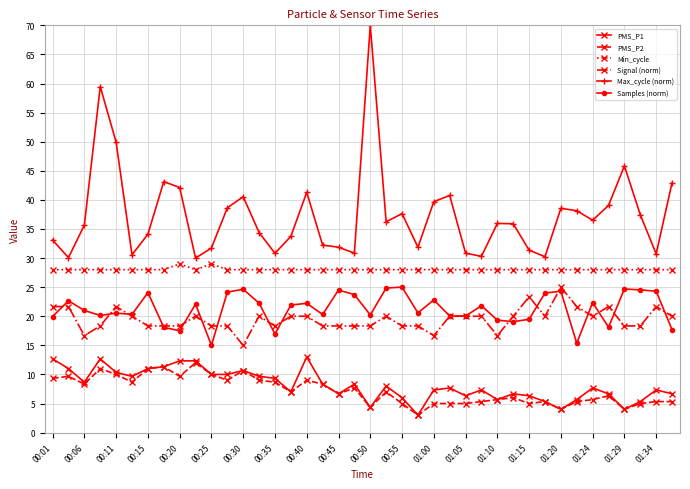

How many categories are shown in the chart?

40